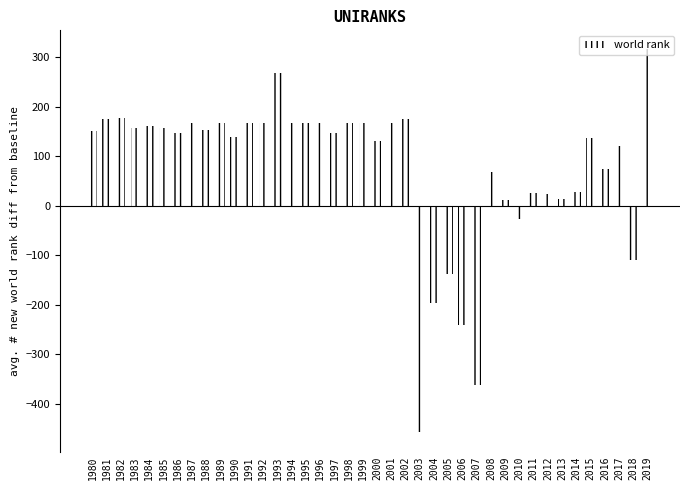

Is it true that the value at 1994 is 298?

False